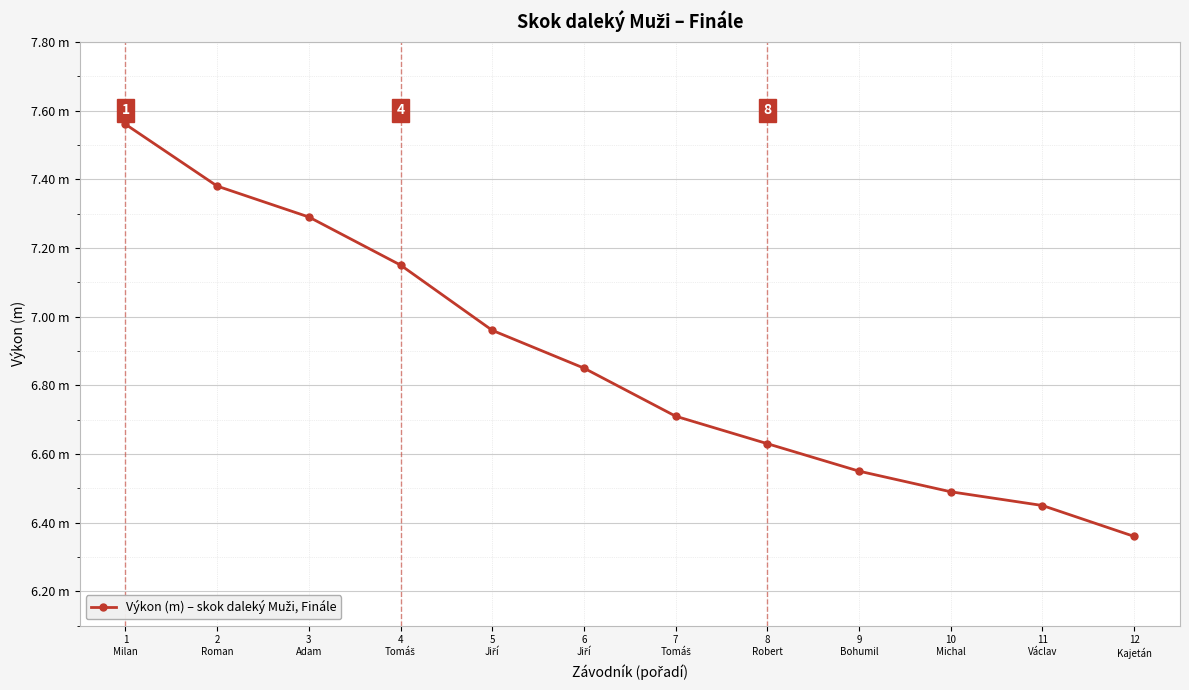

What is the minimum value shown in the chart?

6.4